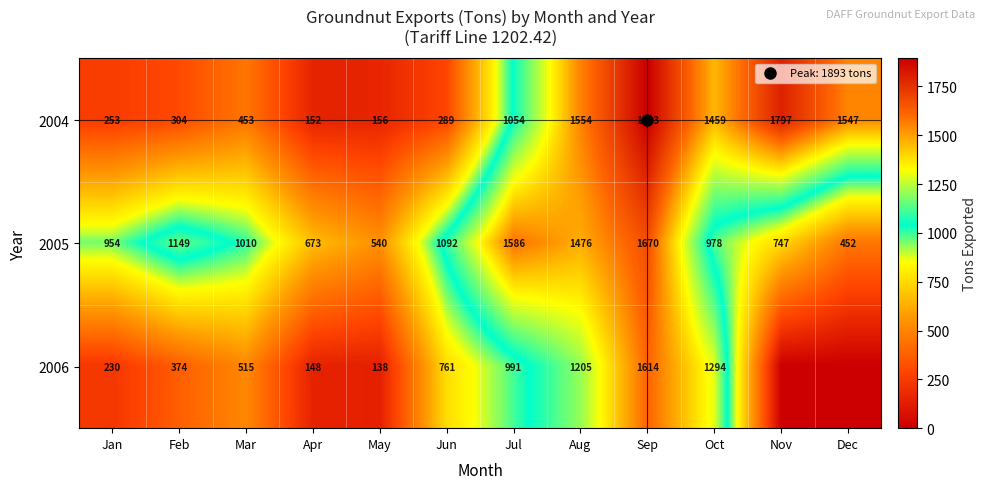

Between May and Dec, which series saw the biggest shift?

2004